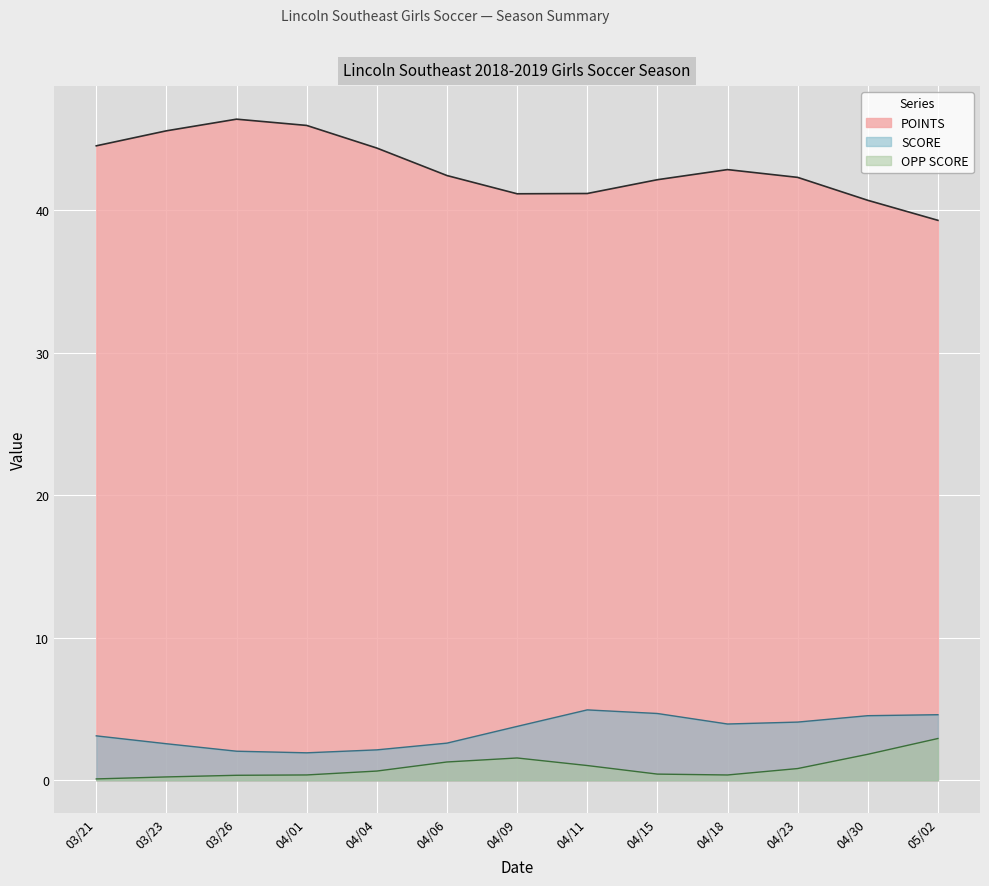

How many lines are shown in the chart?

3